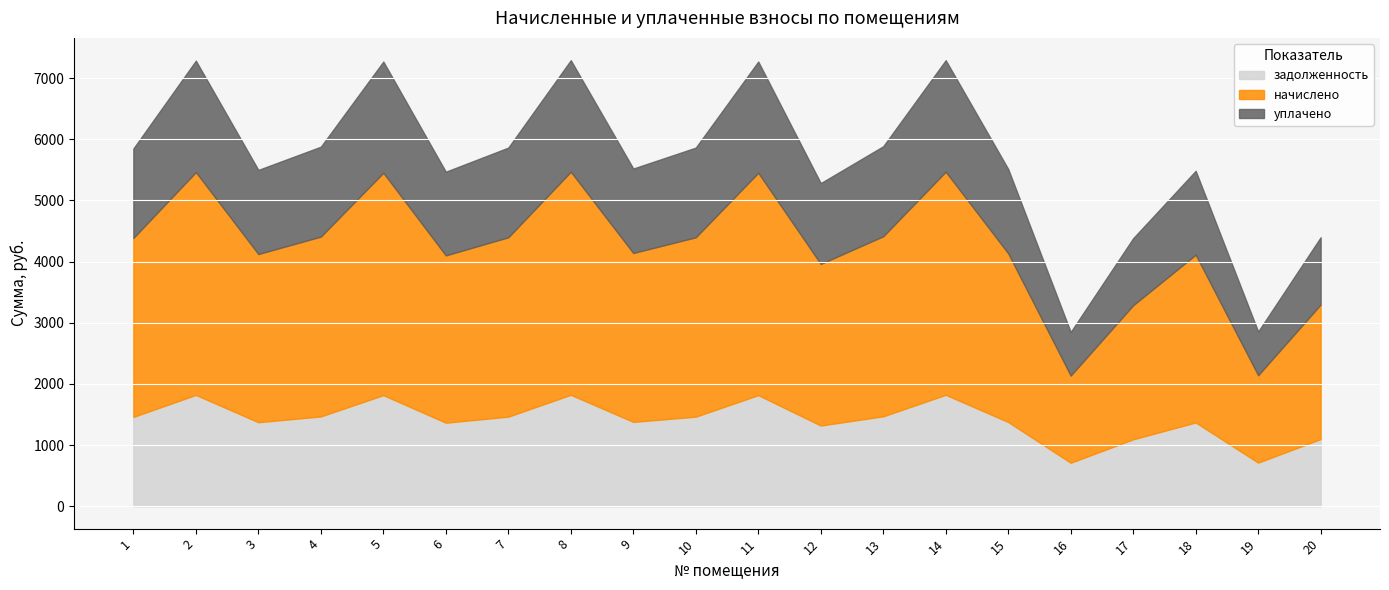

At which label does уплачено reach its peak?

8